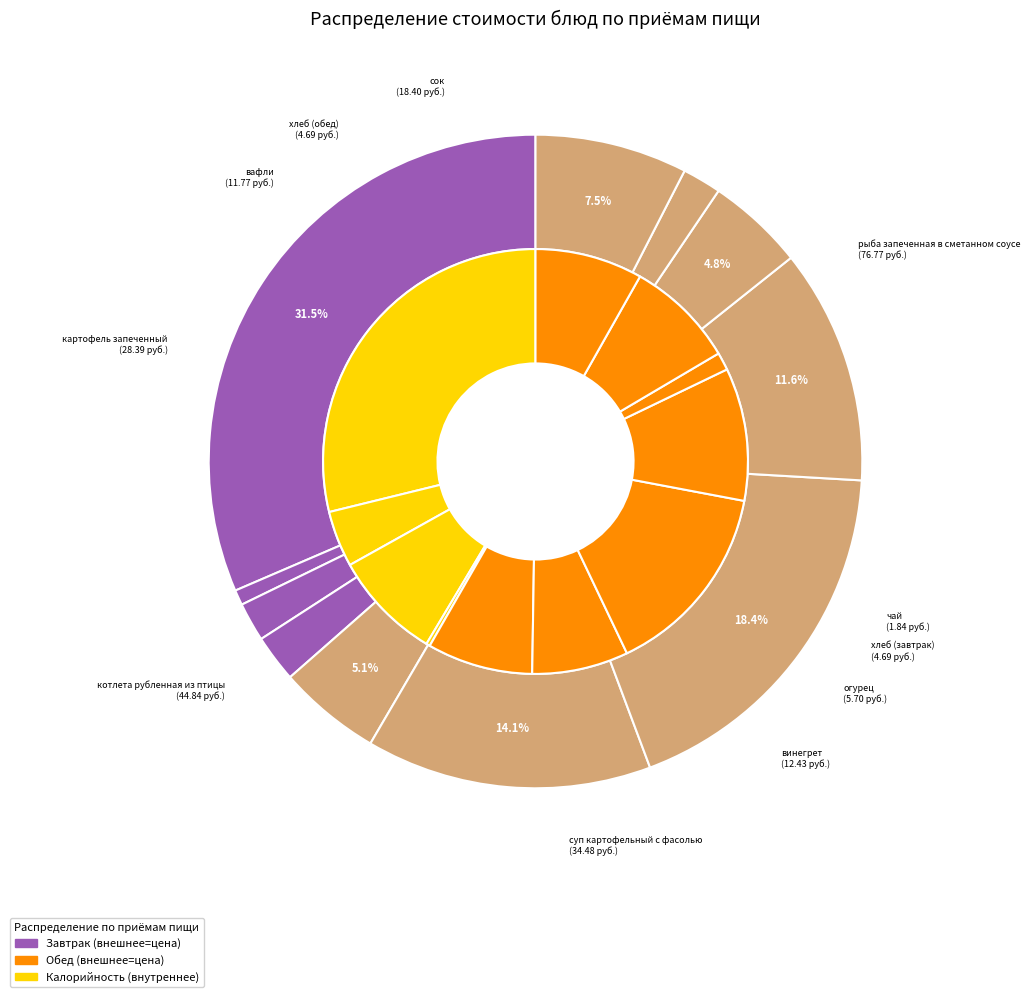

To the nearest percent, what is the average slice percentage?

9%